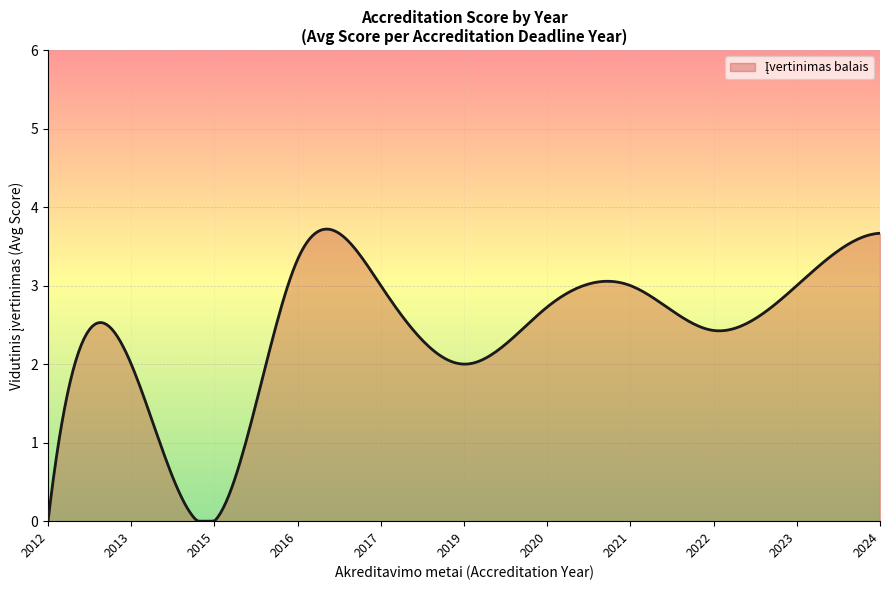

What is the greatest value displayed?

3.7